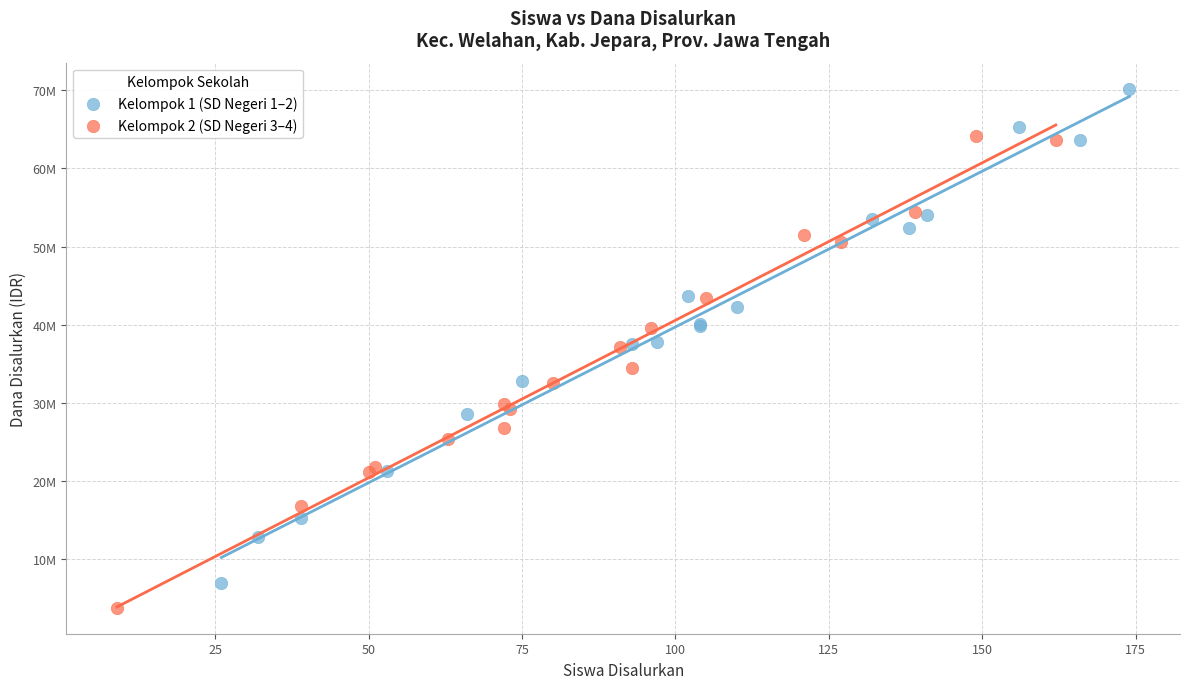

Which series contains the lowest Y value?

Kelompok 2 (SD Negeri 3–4)